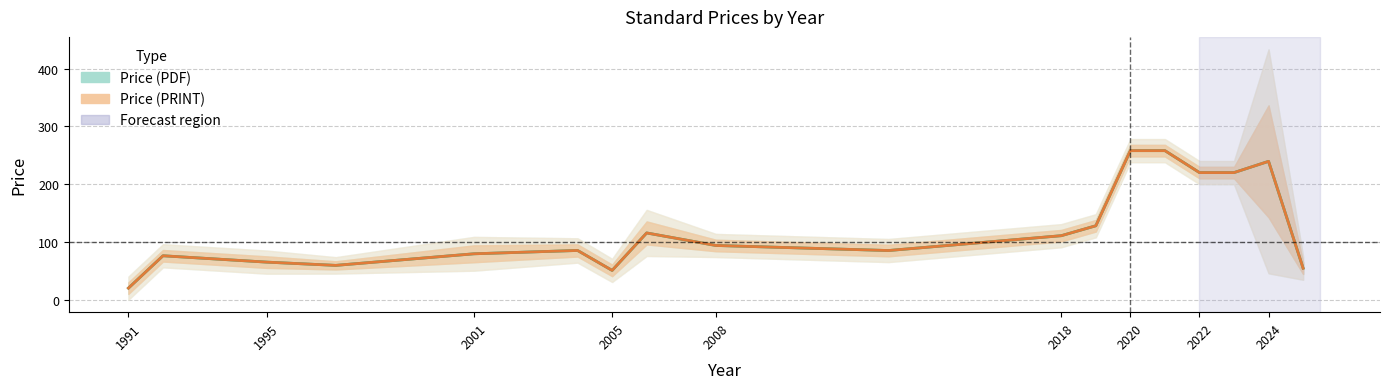

At which category does the chart reach its minimum across all series?

1991